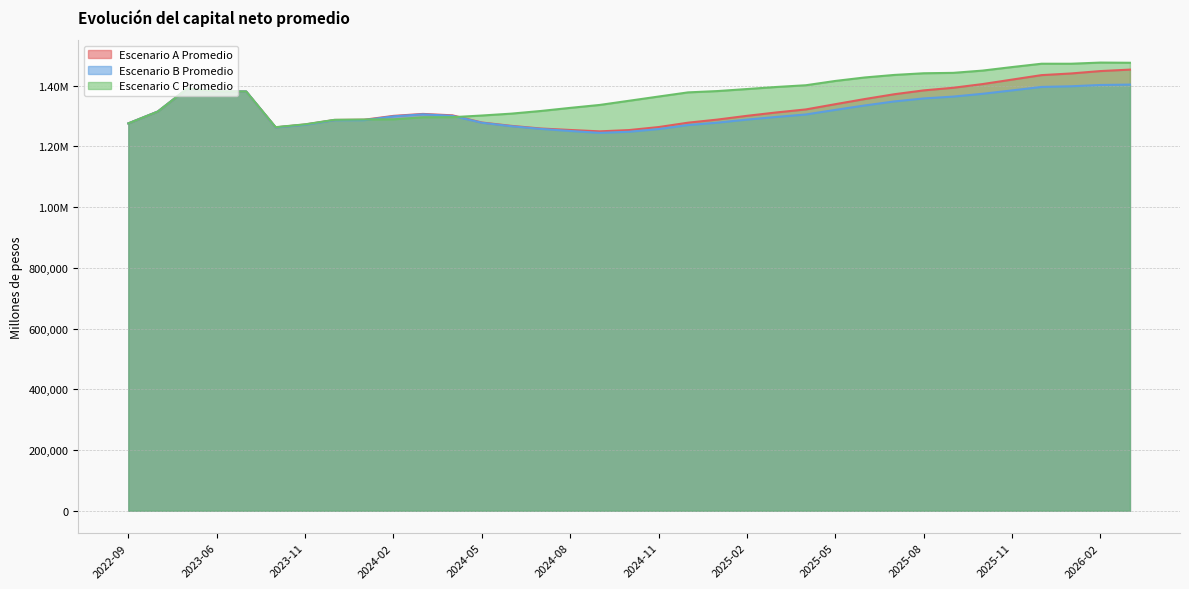

True or false: Escenario B Promedio and Escenario A Promedio cross at least once.

False